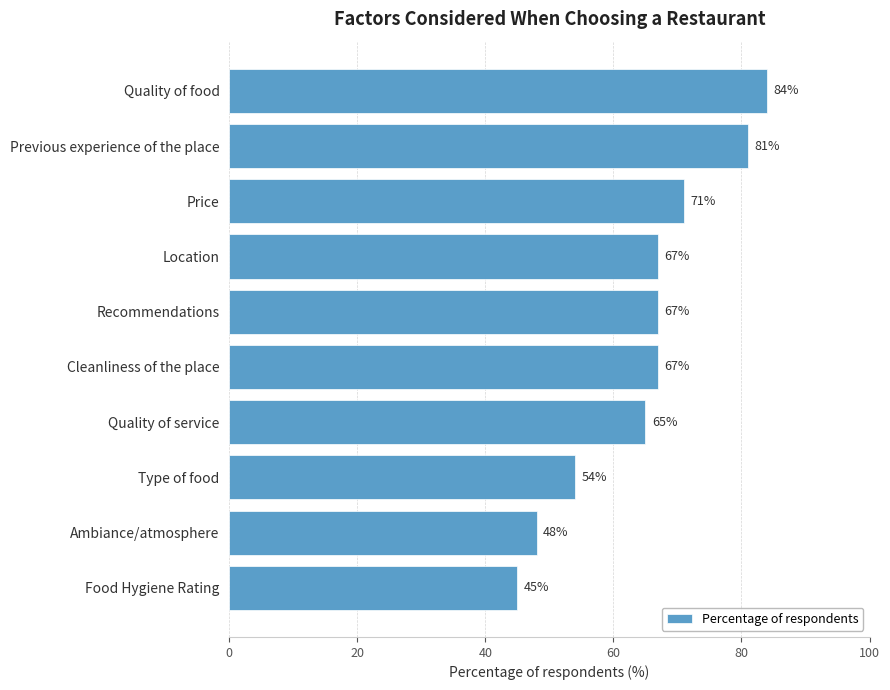

What is the ratio of the value at Recommendations to the value at Previous experience of the place?

0.8